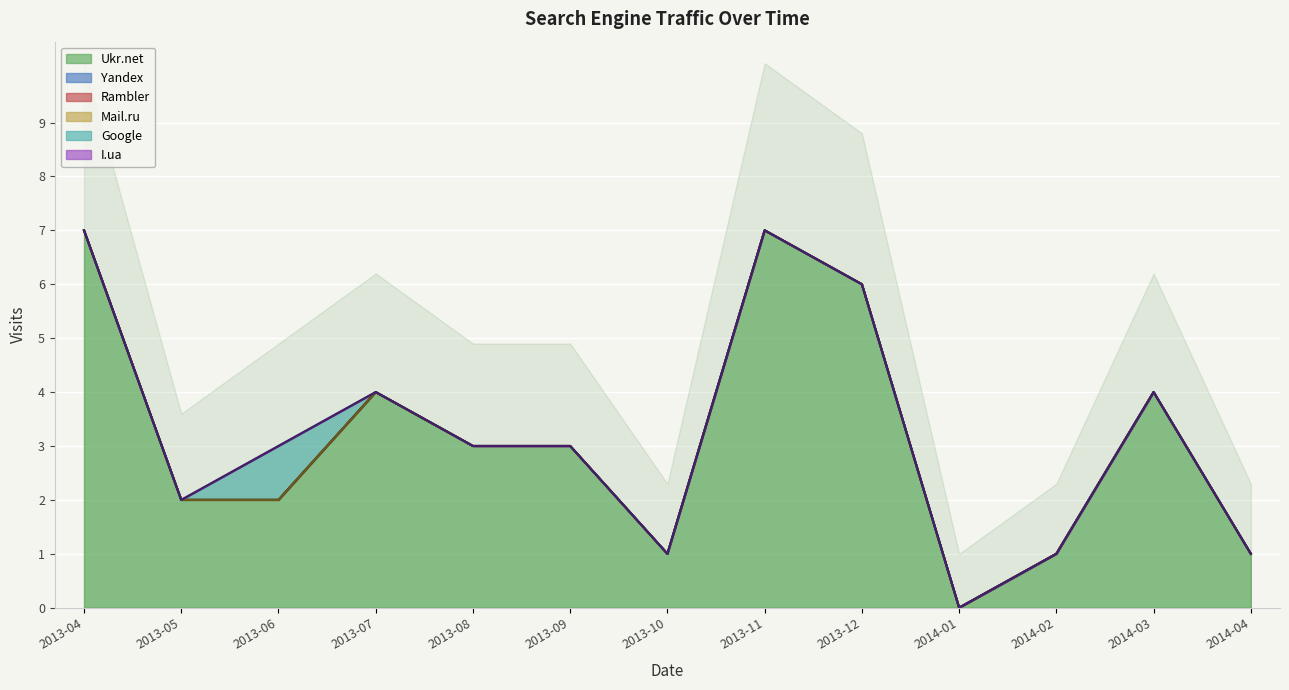

True or false: Mail.ru and Rambler cross at least once.

False